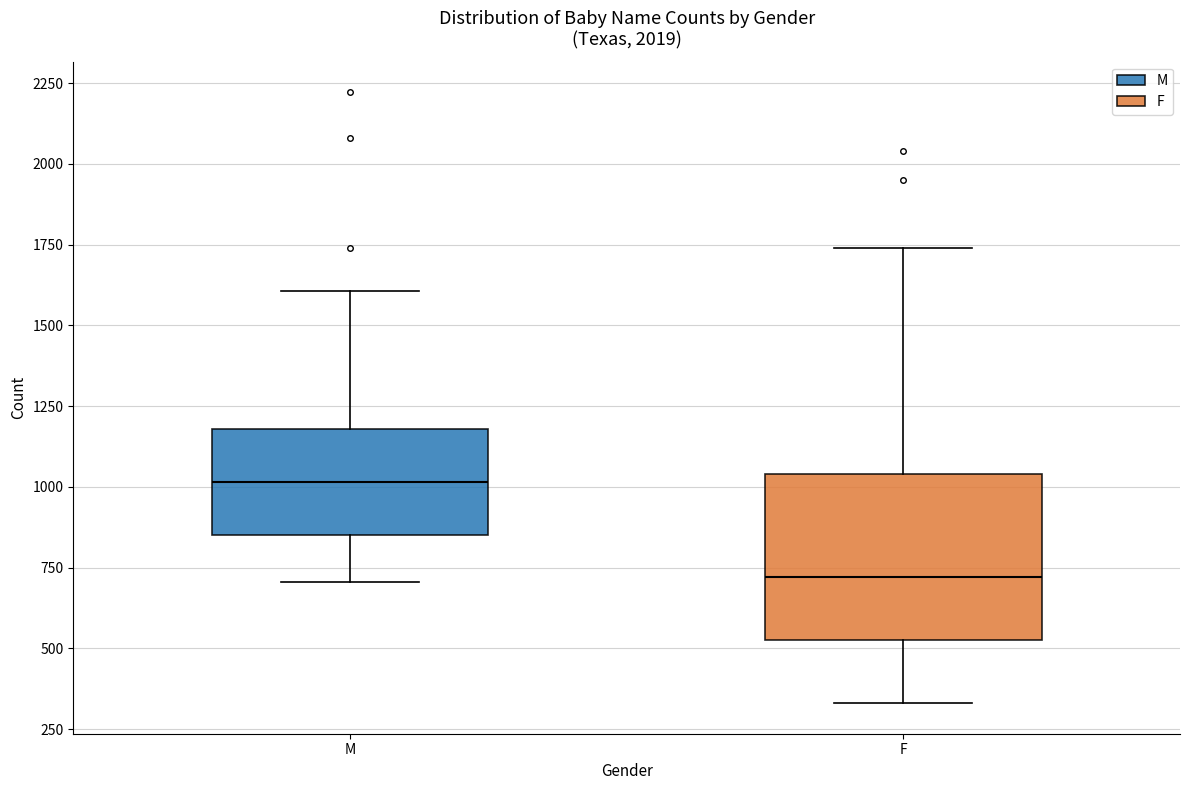

Which box's median line is the lowest?

F